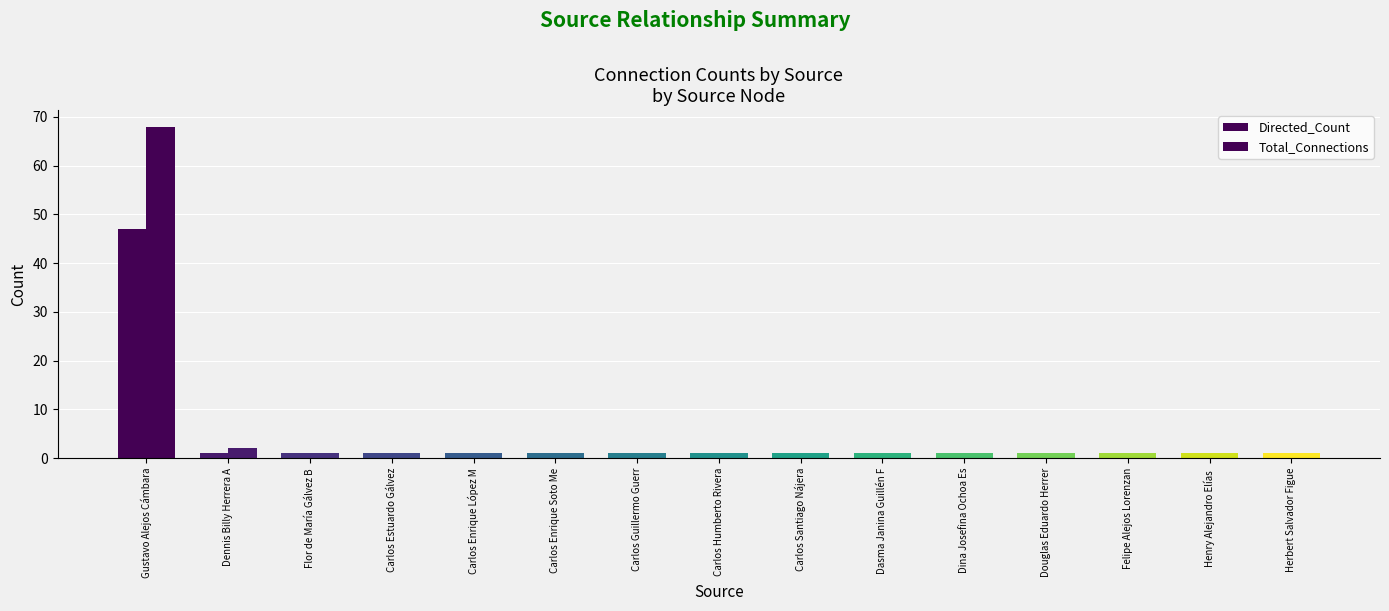

Which label corresponds to the smallest value in the chart?

Dennis Billy Herrera A